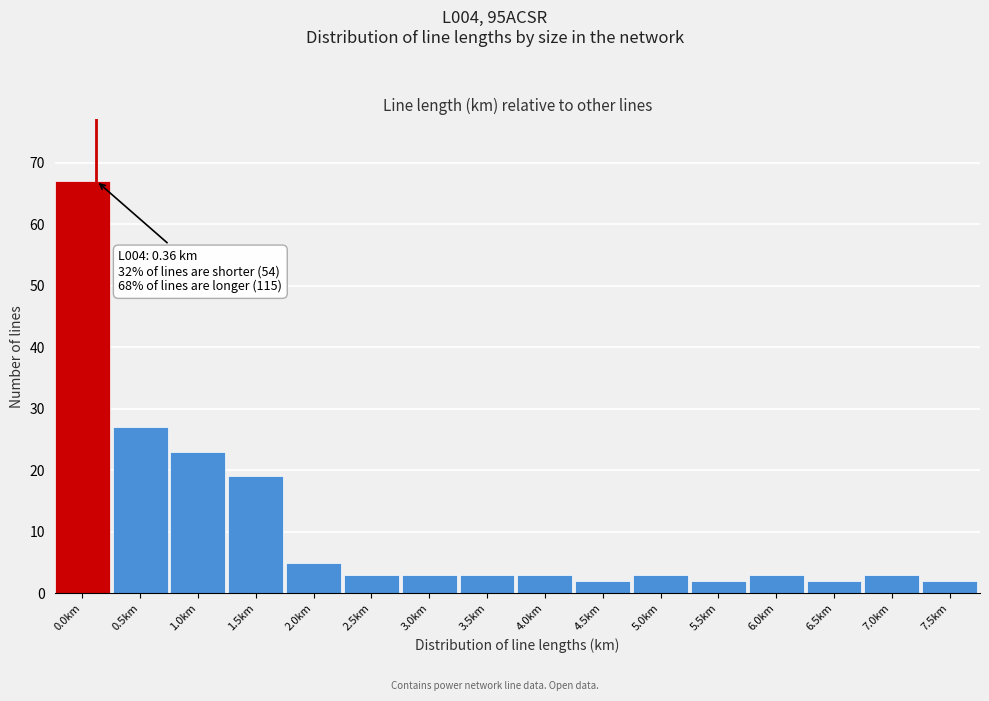

Reading left to right, extract all data points from this chart.

67	27	23	19	5	3	3	3	3	2	3	2	3	2	3	2